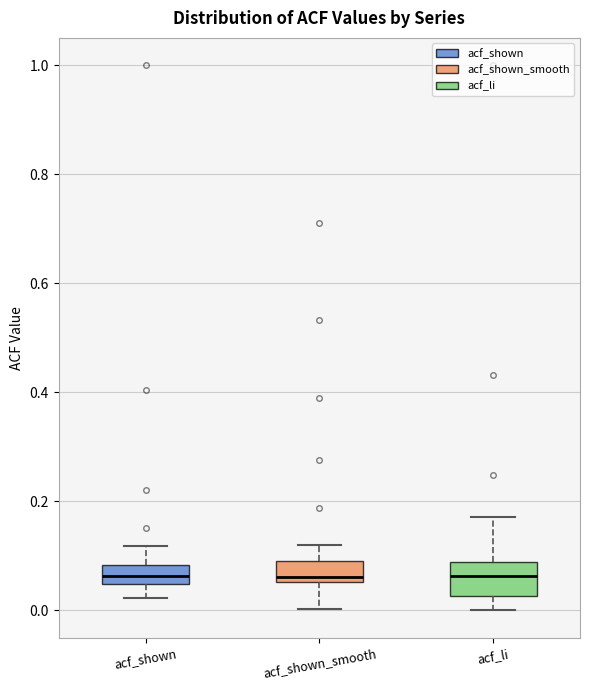

Reading left to right, transcribe this box plot: for each box, give where its median line is, the range the box spans, and where its two whiskers end, as read against the y-axis. The values are not printed on the chart, so give them approximately, as read against the axis.

acf_shown: median 0.06, box 0.04 to 0.08, whiskers 0.02 to 0.12
acf_shown_smooth: median 0.06 (just above the box's lower edge), box 0.06 to 0.10, whiskers 0.00 to 0.12
acf_li: median 0.06, box 0.02 to 0.08, whiskers 0.00 to 0.18